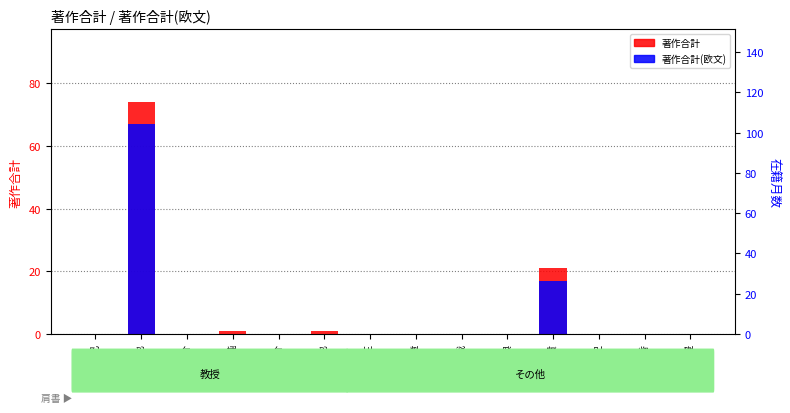

The value of 著作合計(欧文) at 高橋 章 is -22. True or false?

False